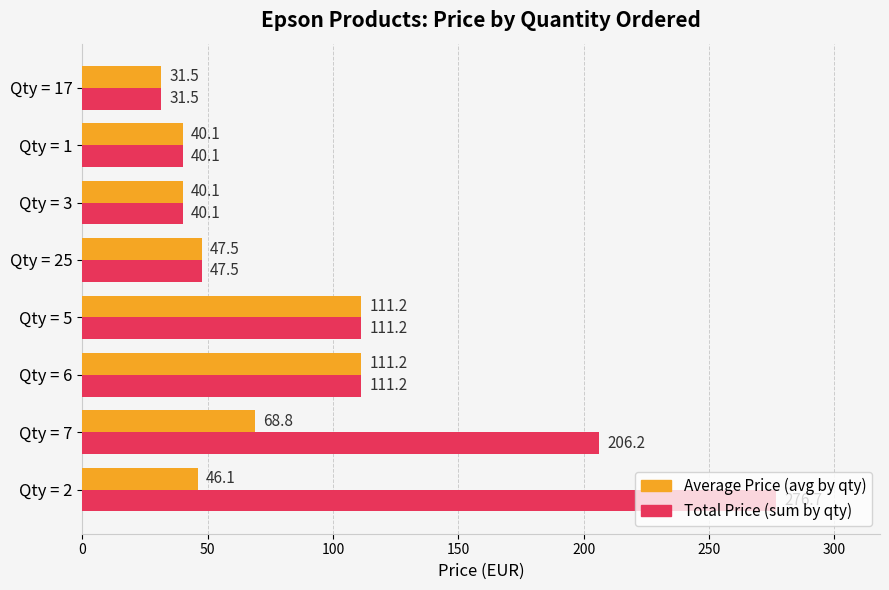

Is the value of Total Price (sum by qty) at Qty = 25 greater than the value of Average Price (avg by qty) at Qty = 7?

No